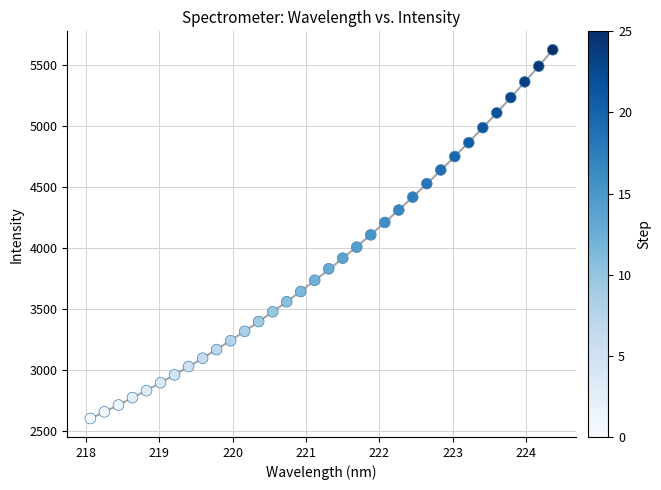

What is the range of X values (max minus min)?

6.3